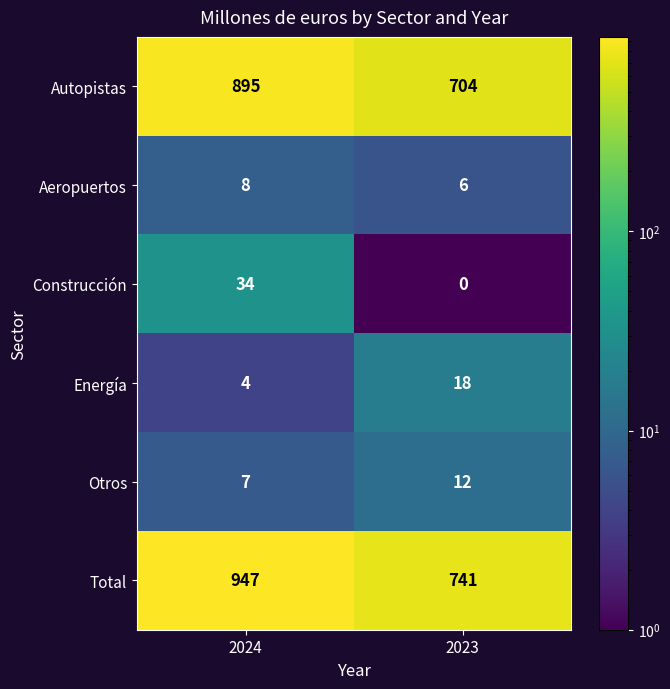

What is the minimum value for Otros?

7